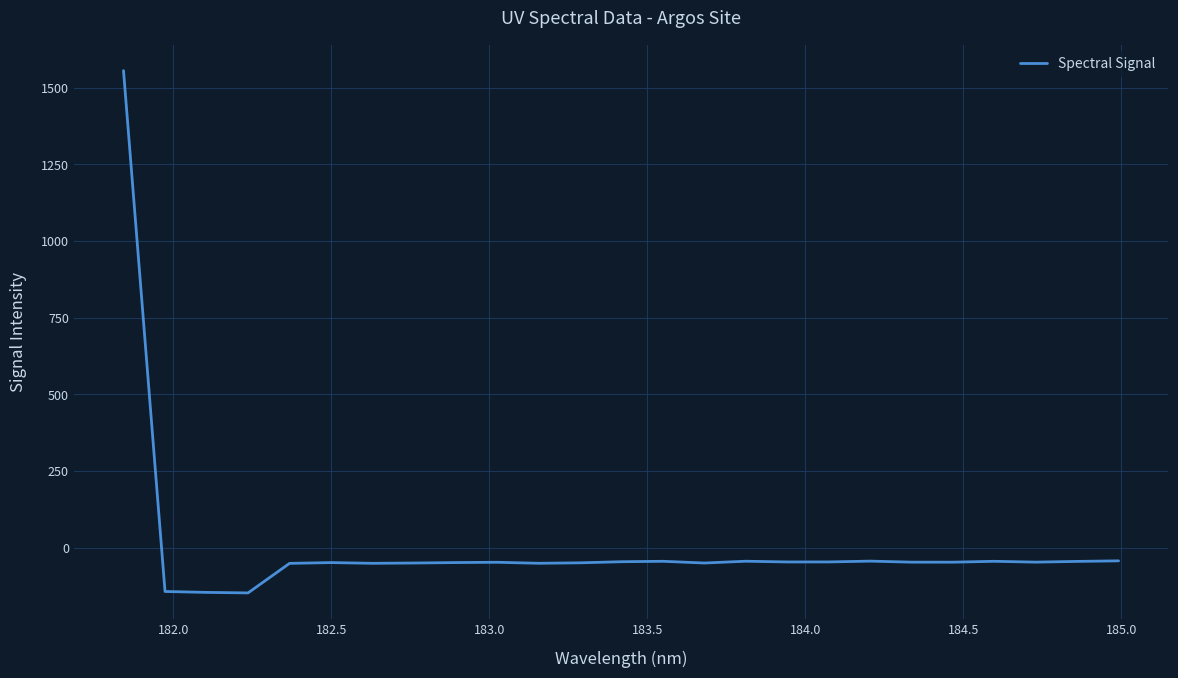

What is the maximum value shown in the chart?

1555.0